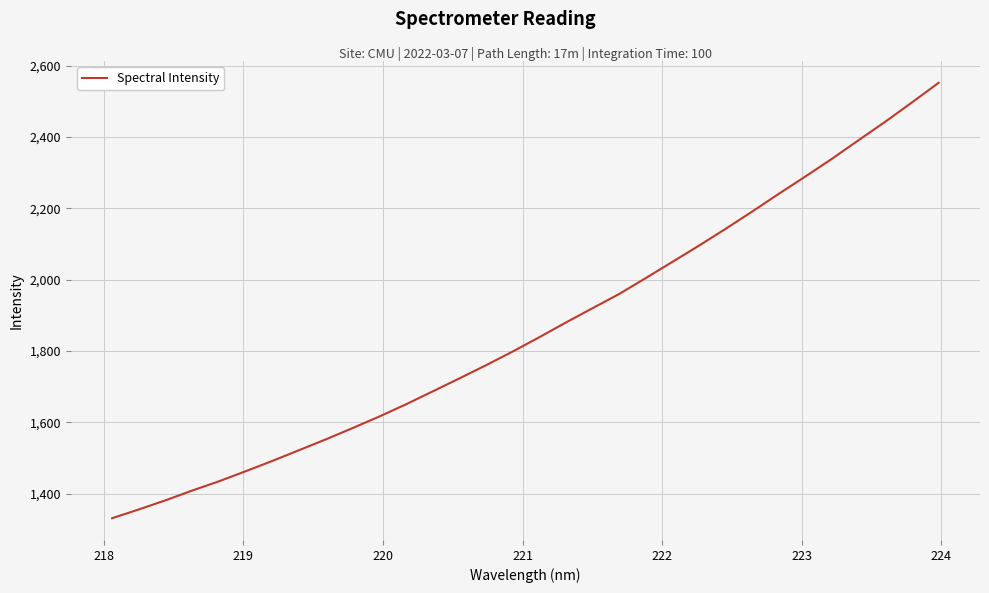

What is the difference between the maximum and minimum values?

1220.1